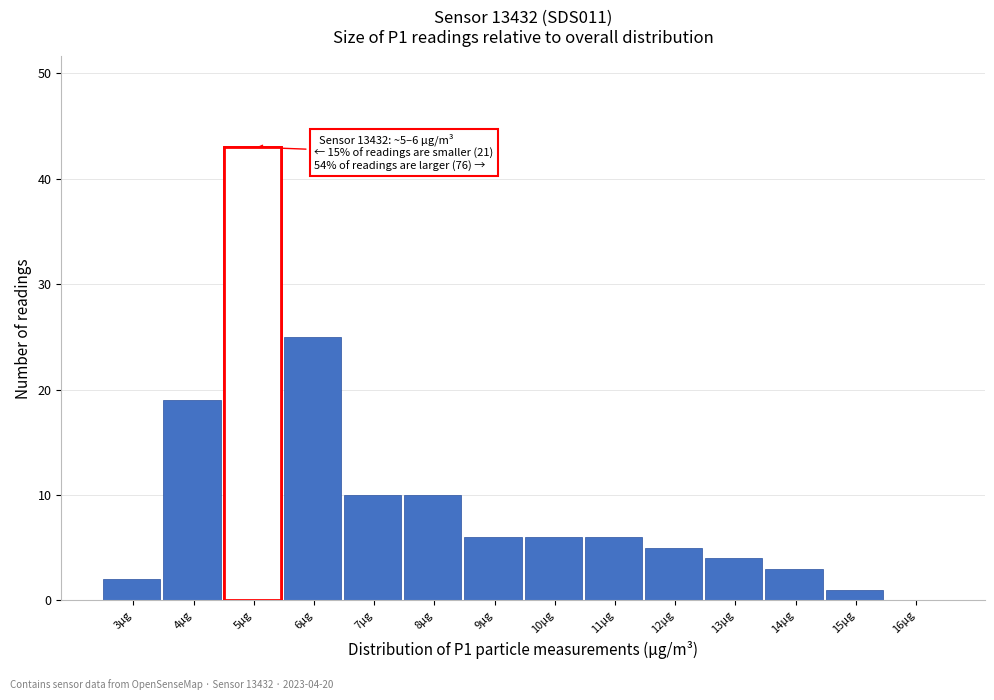

Reading left to right, extract all data points from this chart.

3µg=2	4µg=19	5µg=43	6µg=25	7µg=10	8µg=10	9µg=6	10µg=6	11µg=6	12µg=5	13µg=4	14µg=3	15µg=1	16µg=0